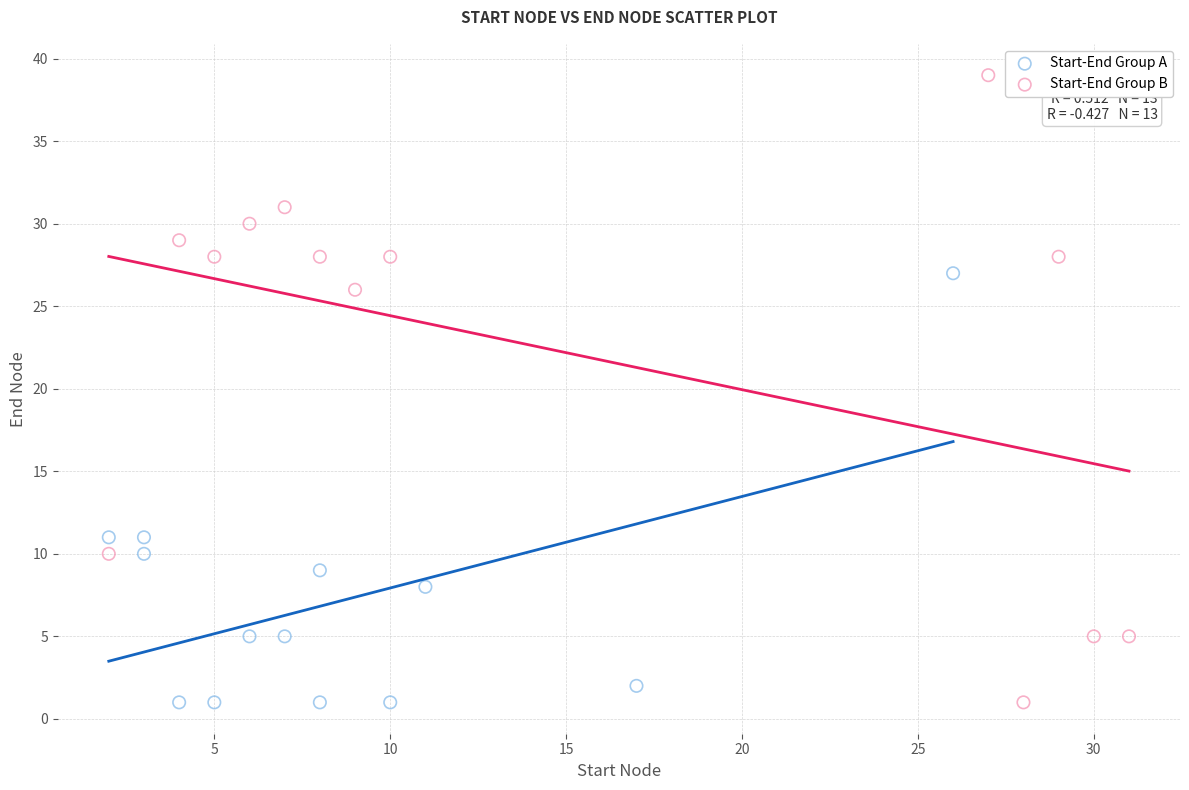

Which series reaches the maximum Y coordinate?

Start-End Group B